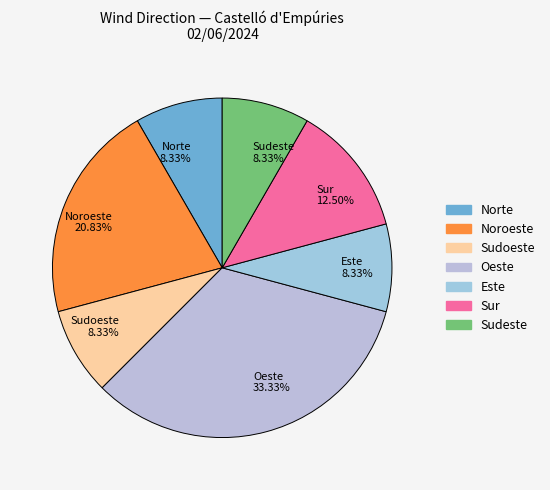

Between Este 8.33% and Noroeste 20.83%, which is larger?

Noroeste 20.83%